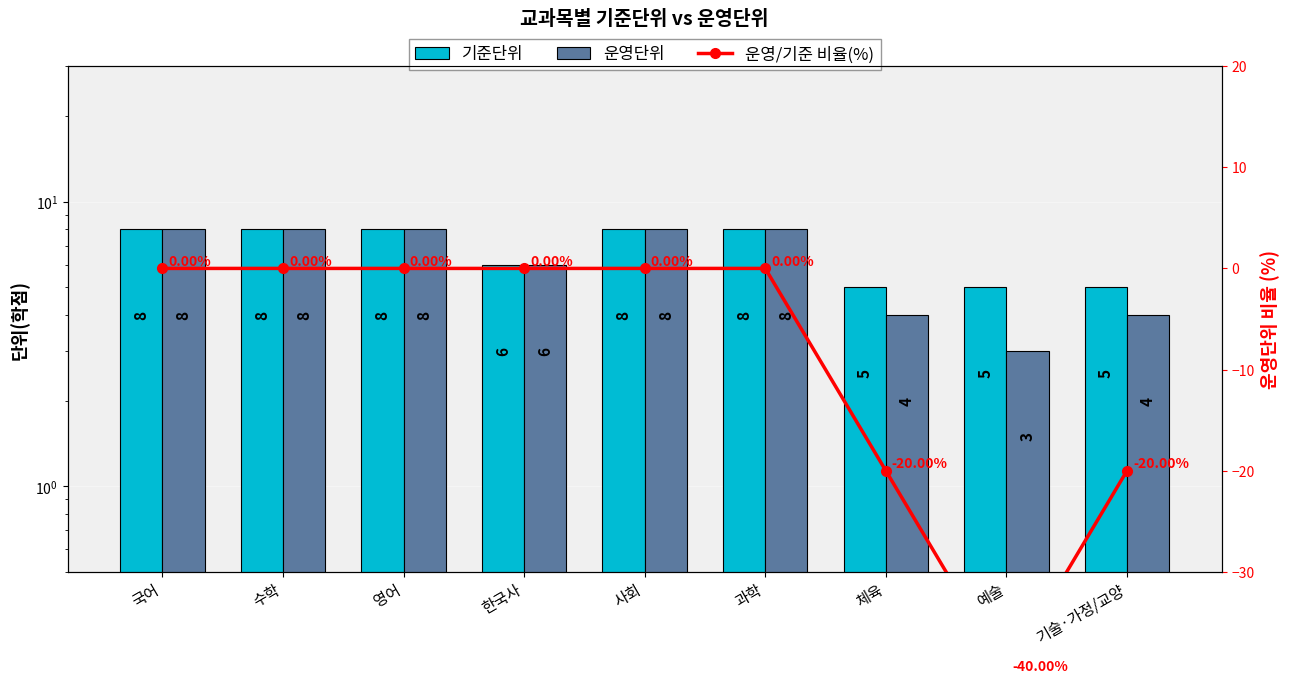

Which series has the largest range (max minus min)?

운영/기준 비율(%)